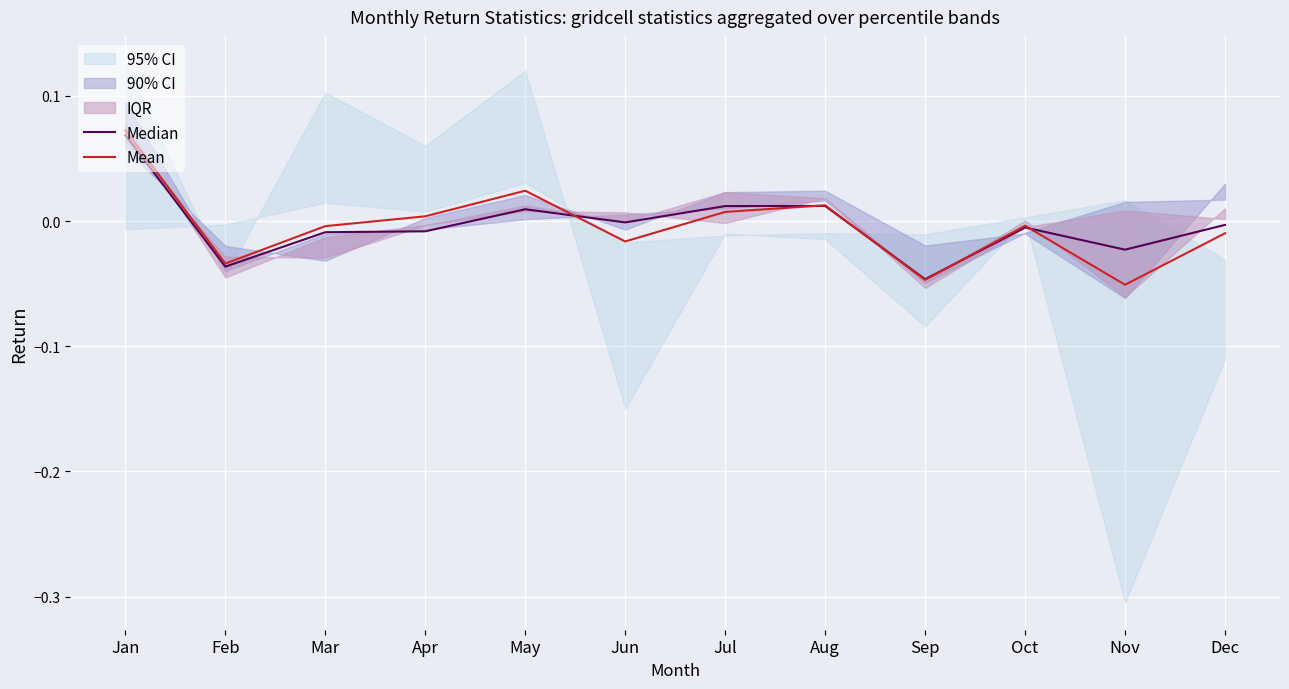

Reading left to right, transcribe all the data shown in this chart.

Median: 0.1	-0.0	-0.0	-0.0	0.0	-0.0	0.0	0.0	-0.0	-0.0	-0.0	-0.0
Mean: 0.1	-0.0	-0.0	0.0	0.0	-0.0	0.0	0.0	-0.0	-0.0	-0.1	-0.0